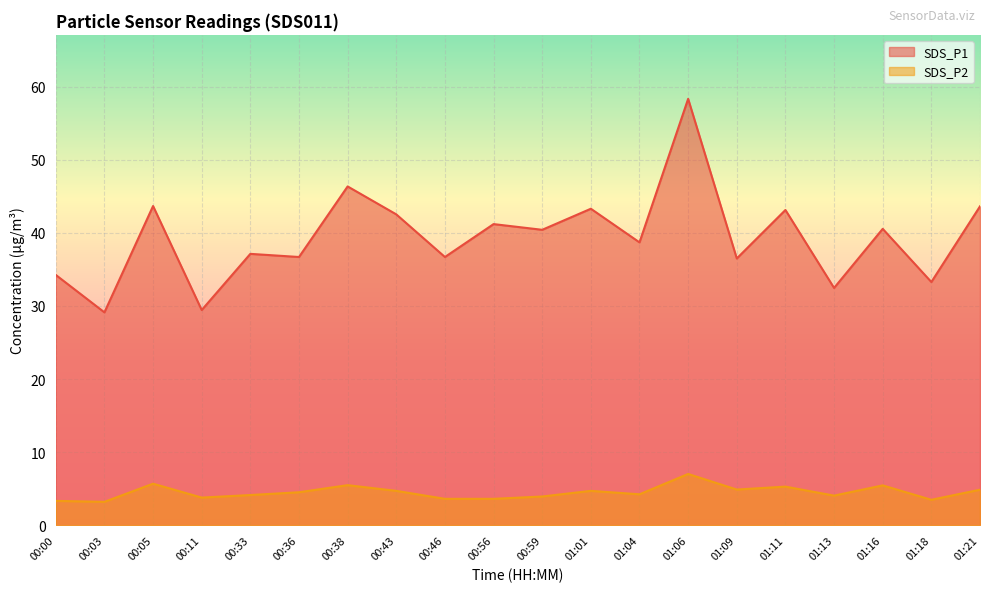

Where is SDS_P2 nearest to the value 5?

01:09